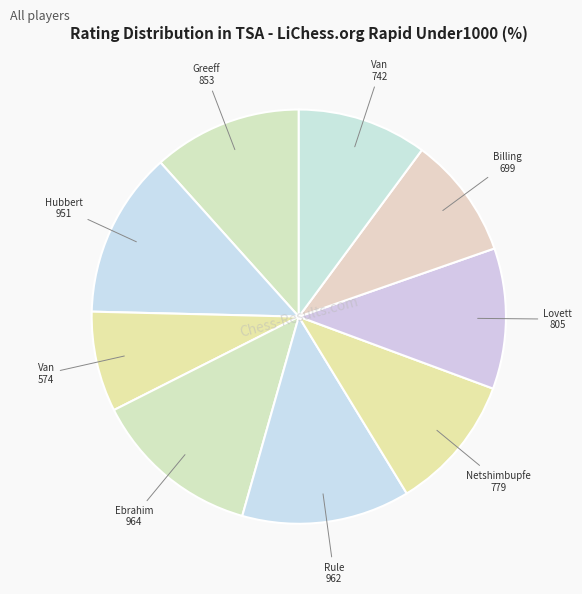

Which slice is the smallest?

Van Der Merwe Jacques